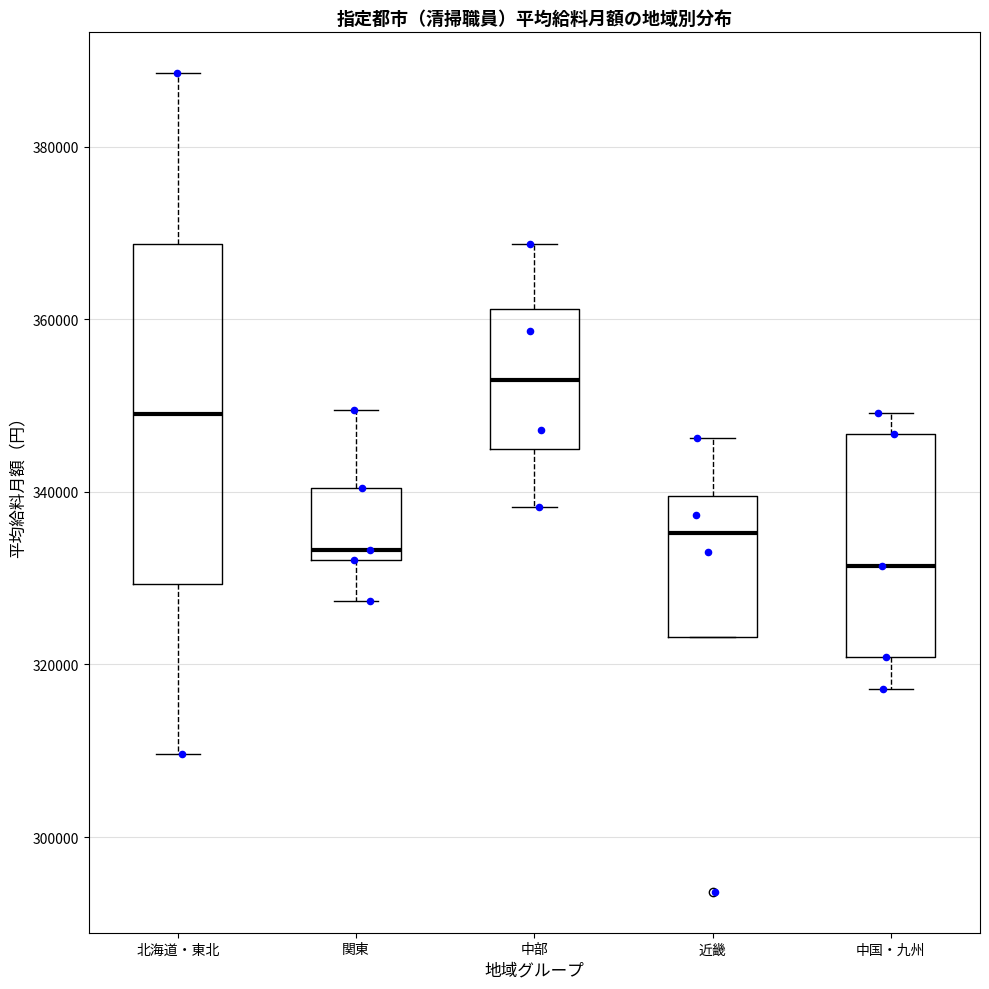

Where does the lower whisker of the box for 中国・九州 end on the y-axis? The values are not printed on the chart, so give them approximately, as read against the axis.

318000